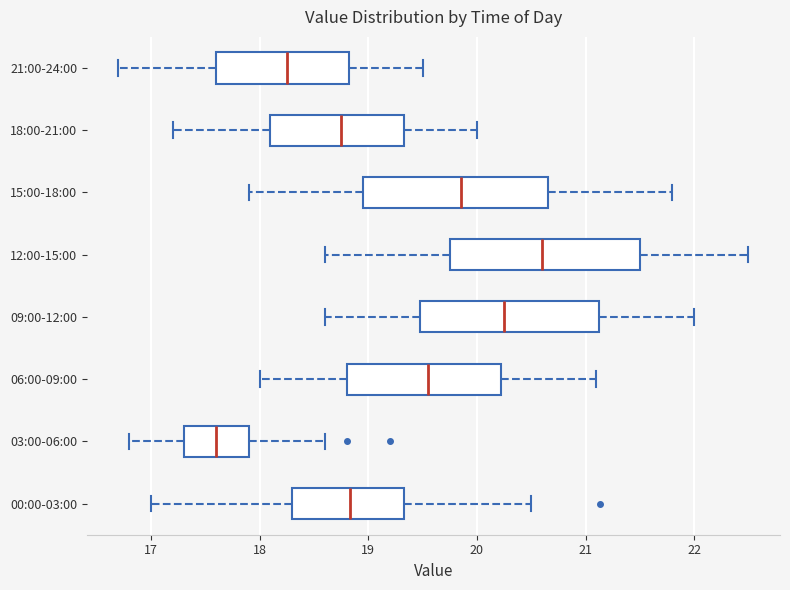

Which box has the furthest to the left median line?

03:00-06:00